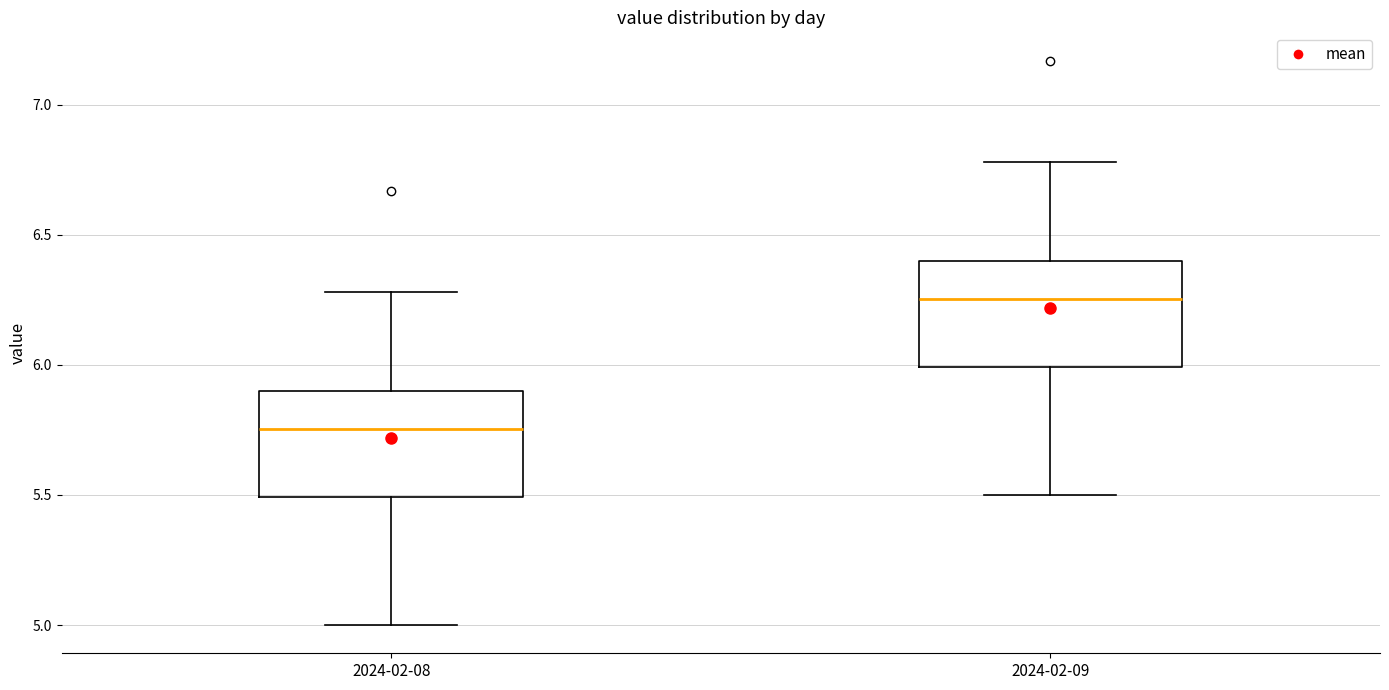

Reading left to right, transcribe this box plot: for each box, give where its median line is, the range the box spans, and where its two whiskers end, as read against the y-axis. The values are not printed on the chart, so give them approximately, as read against the axis.

2024-02-08: median 5.75, box 5.50 to 5.90, whiskers 5.00 to 6.30
2024-02-09: median 6.25, box 6.00 to 6.40, whiskers 5.50 to 6.80